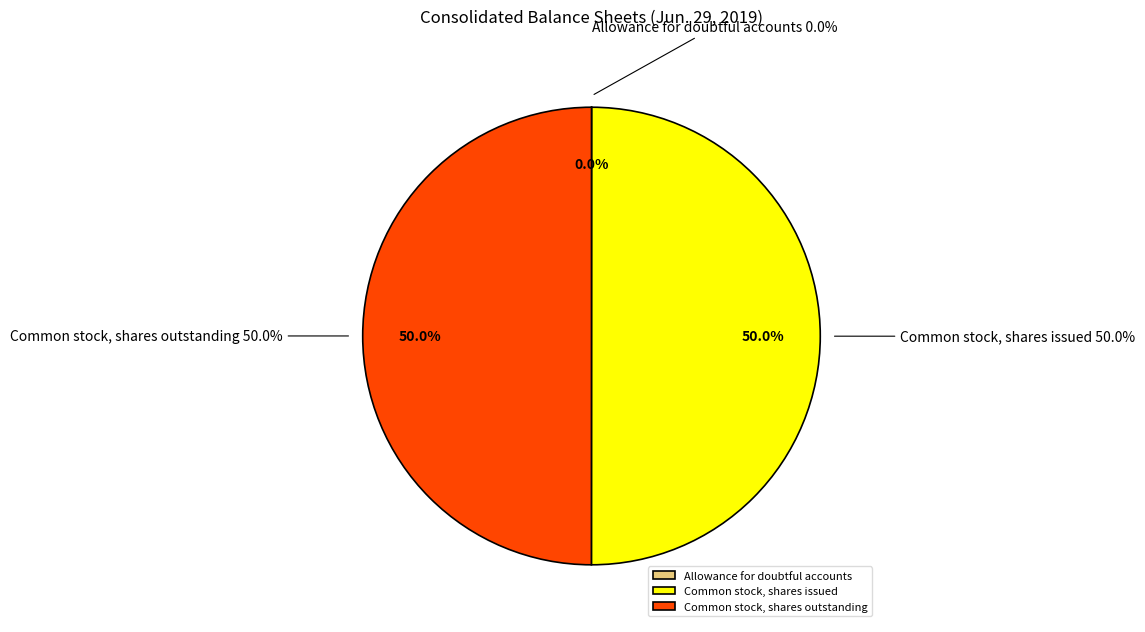

What percentage is NOT represented by Common stock, shares issued (in shares)?

50.0%